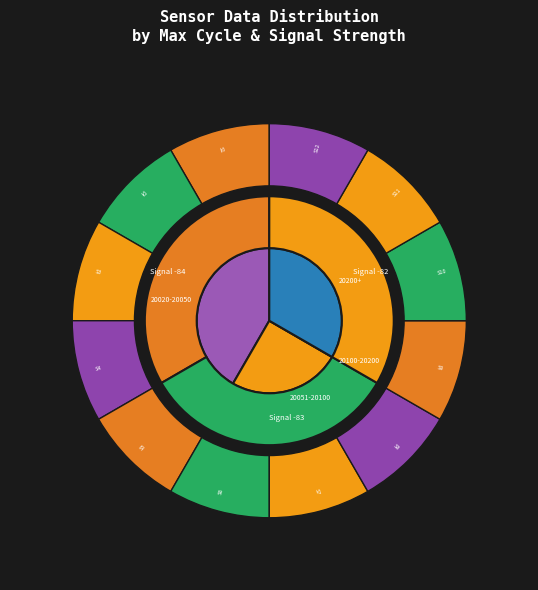

How many slices are in this pie chart?

12